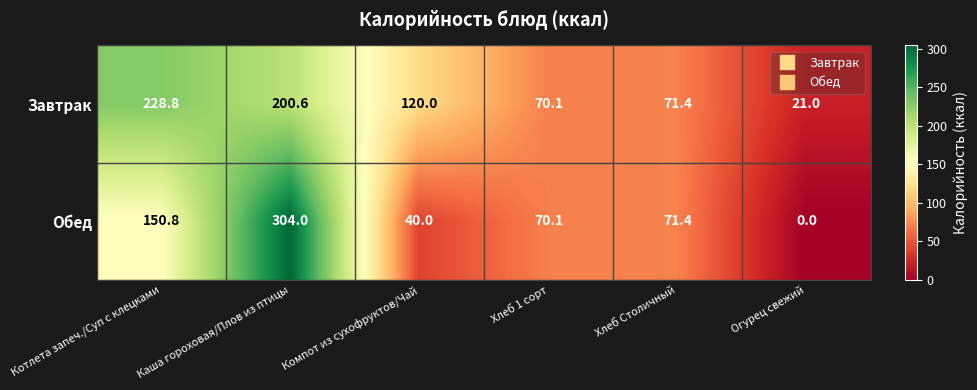

Which series has the largest total across all categories?

Завтрак